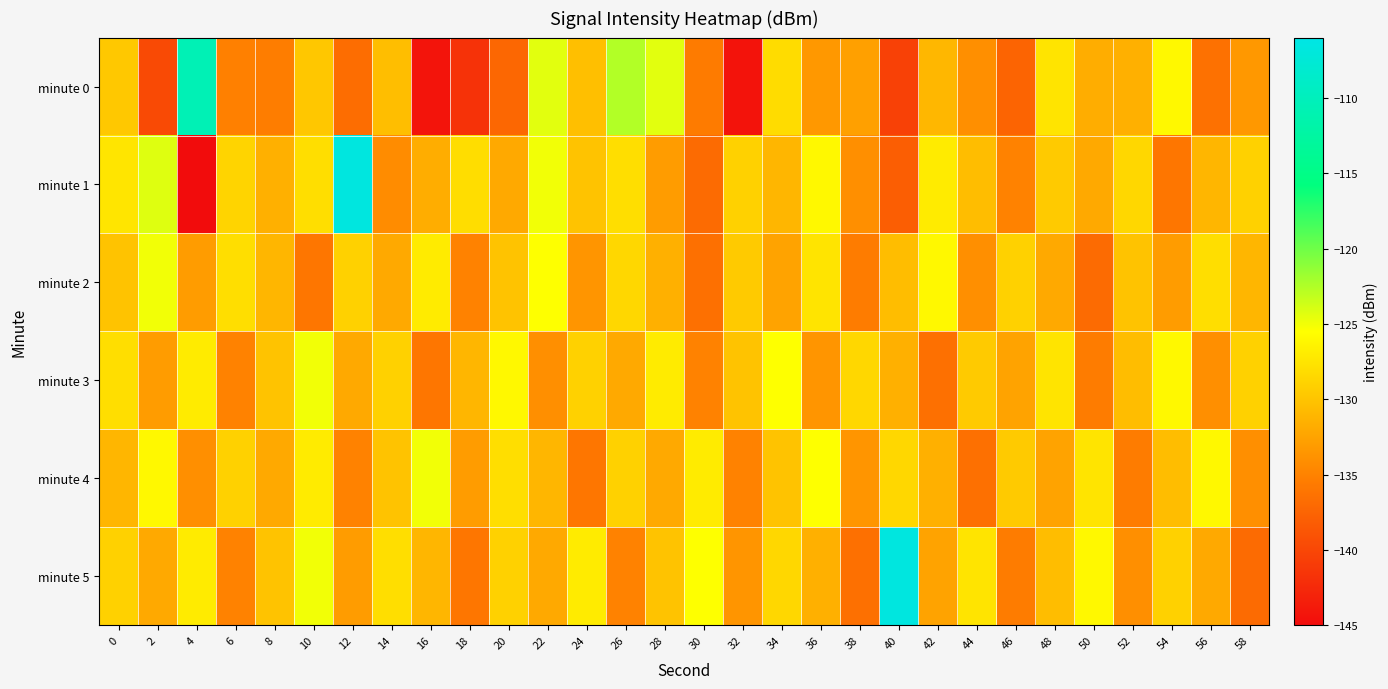

At 52, list the series in order from smallest to largest.

minute 4, minute 5, minute 0, minute 3, minute 2, minute 1